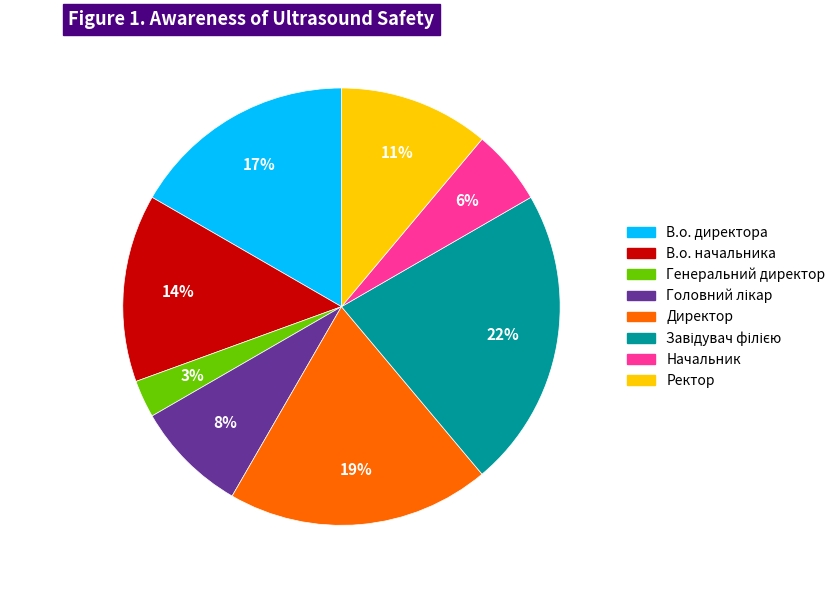

Between Ректор and Директор, which is larger?

Директор